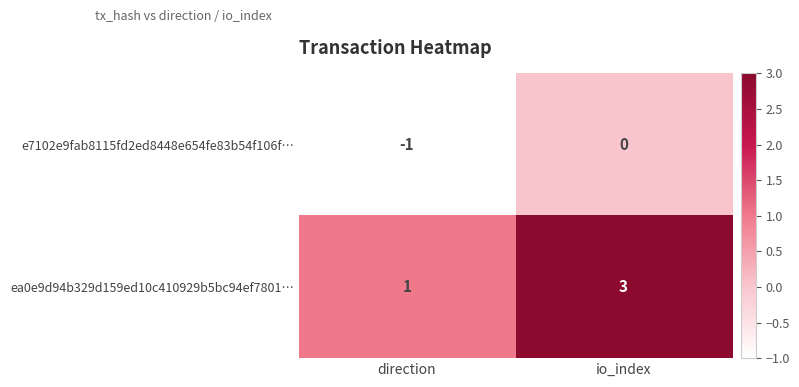

Which series has the largest range (max minus min)?

ea0e9d94b329d159ed10c410929b5bc94ef7801…